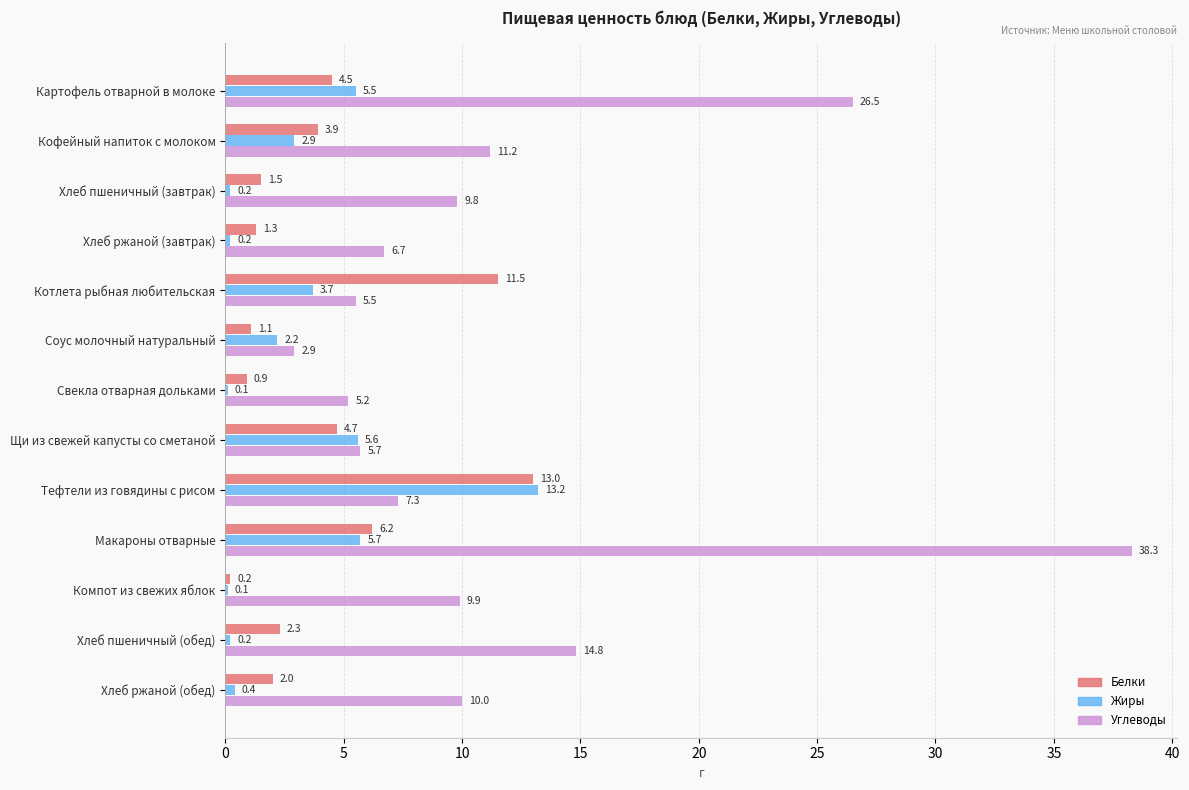

What is the approximate value of Белки at Щи из свежей капусты со сметаной?

4.7